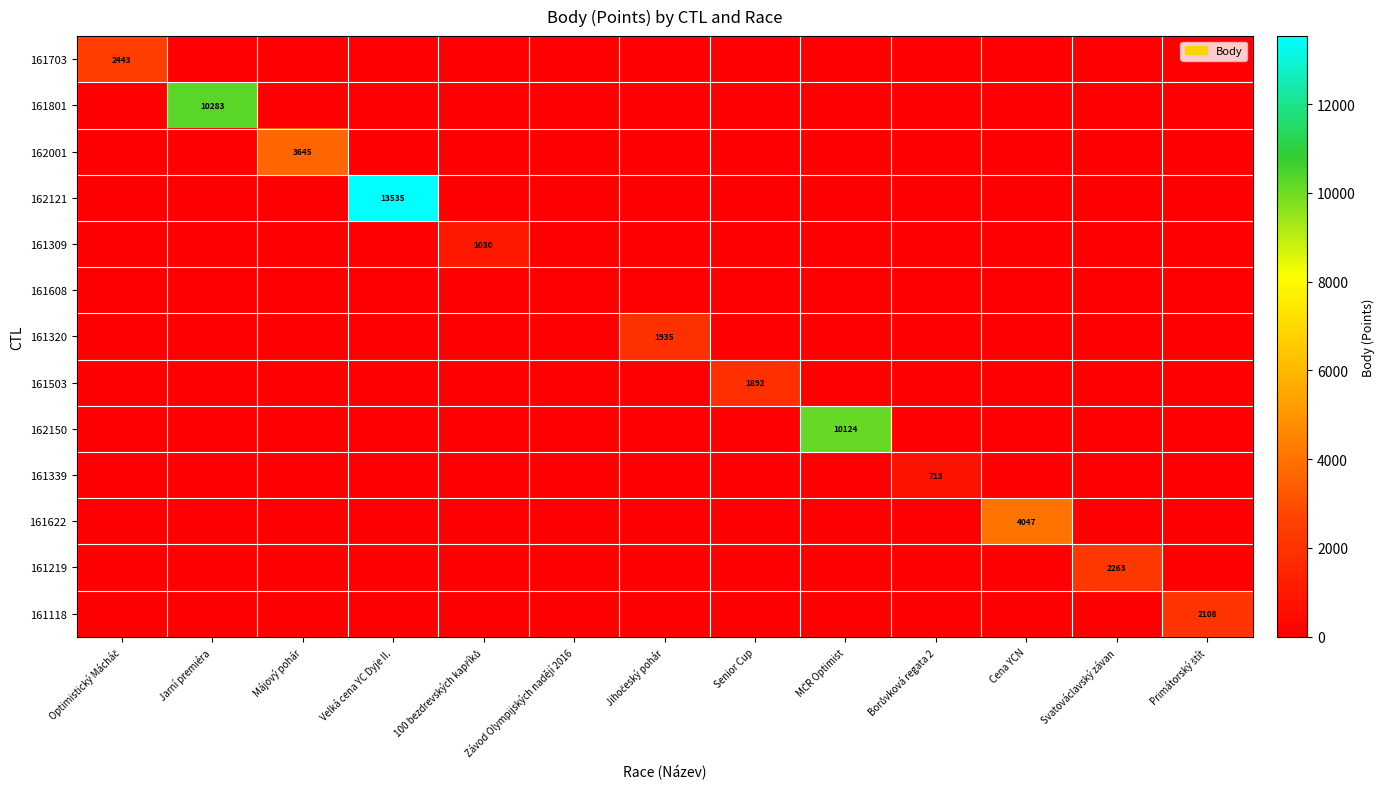

How many positive values does the 161309 series have?

1